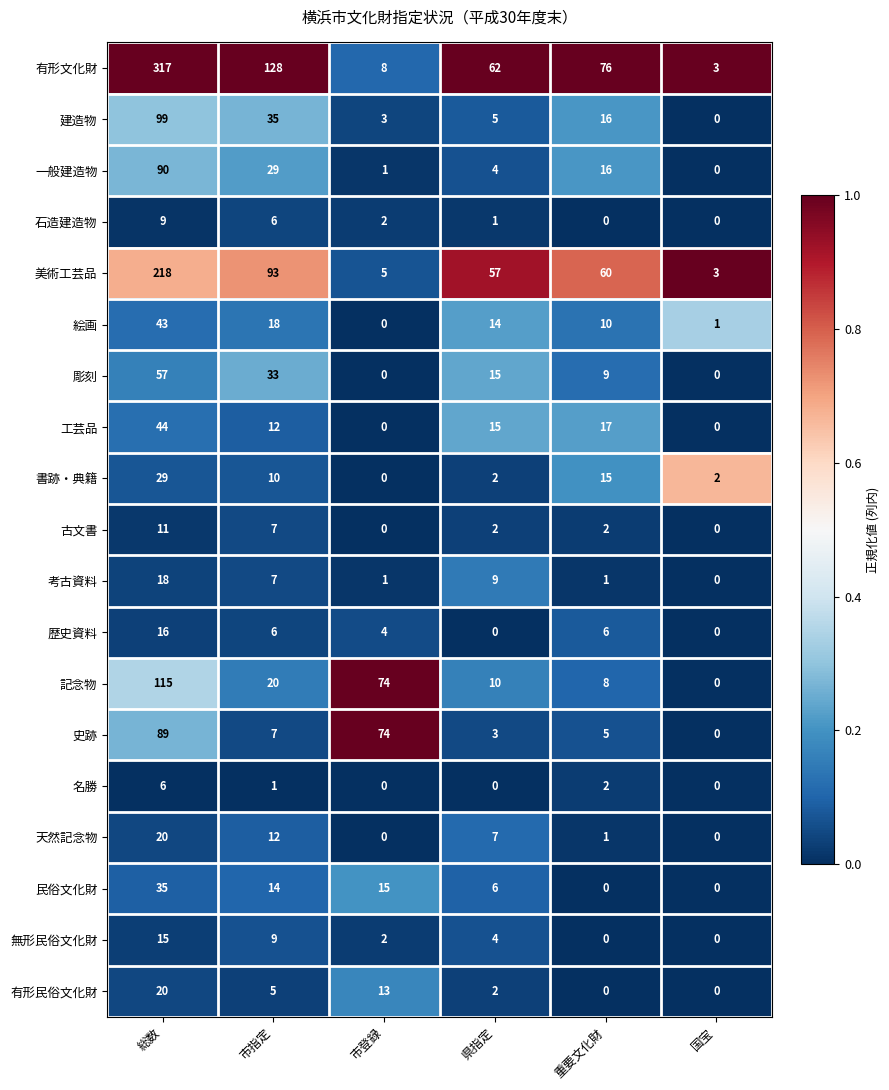

Which series has the widest spread of values?

有形文化財